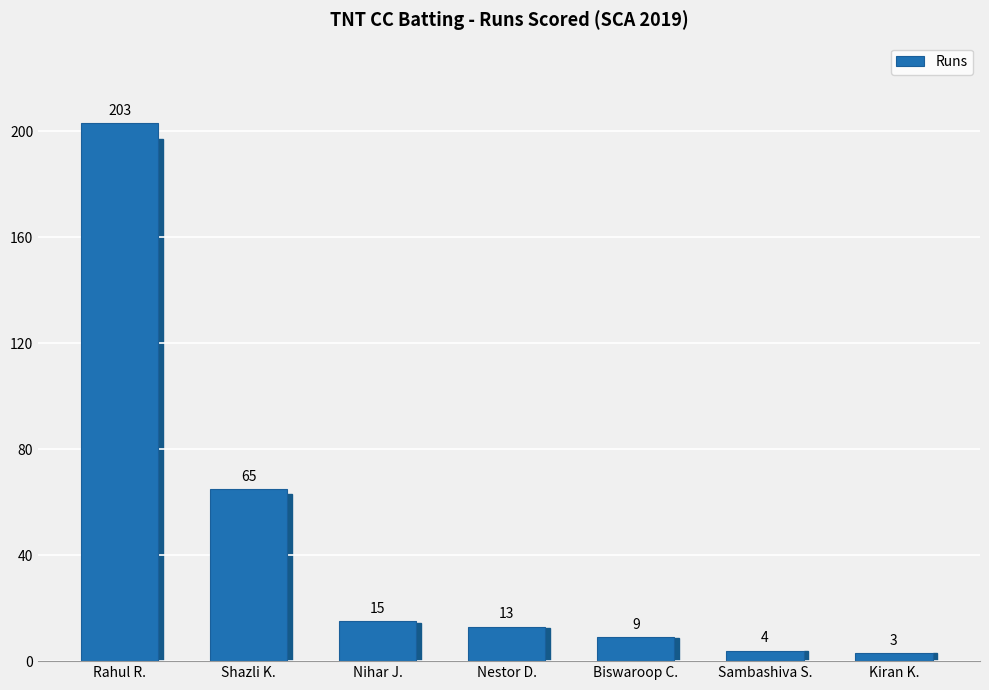

What is the maximum value shown in the chart?

203